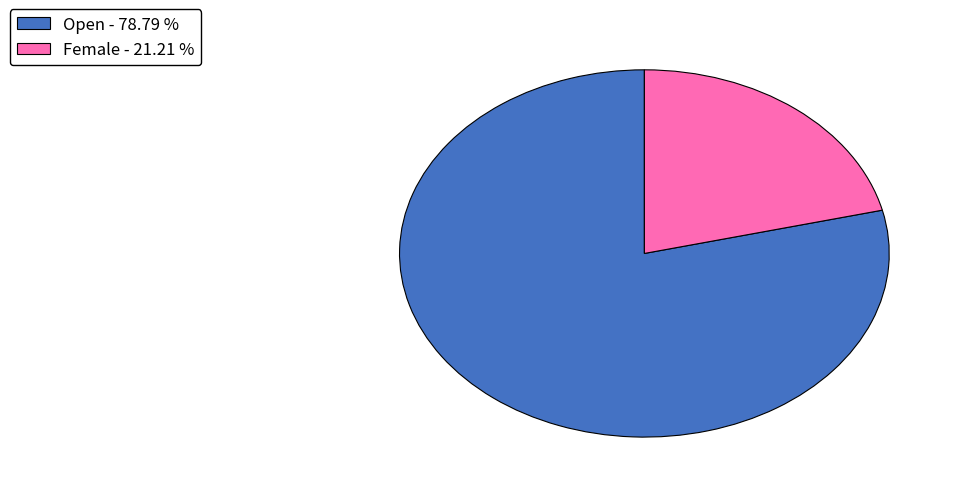

Is it true that Open is 67% of the pie?

False